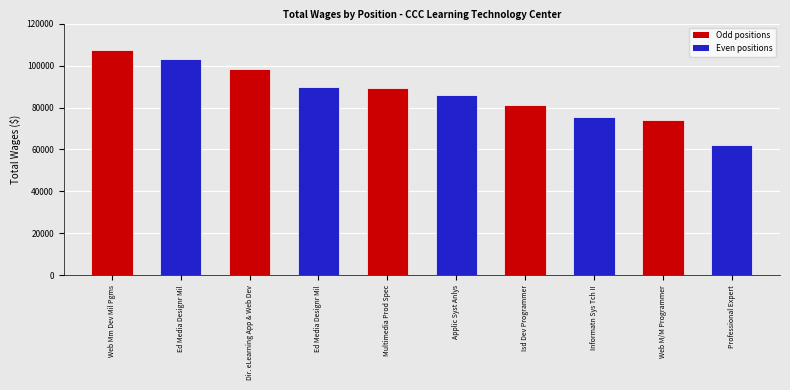

What is the label of the 2nd bar from the left?

Ed Media Designr Mil